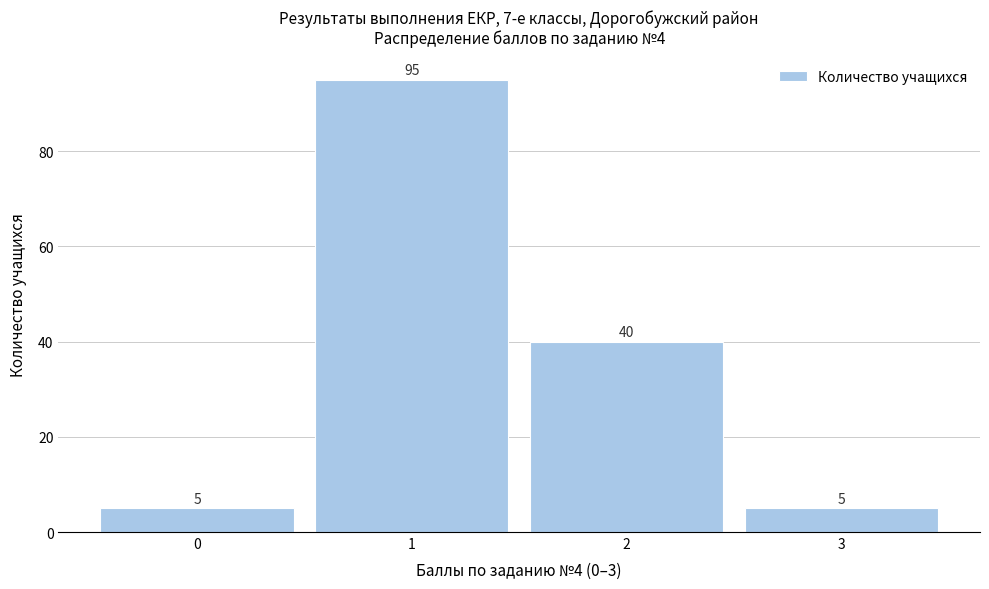

How tall is the bar that spans -0.5 to 0.5 on the x-axis?

5